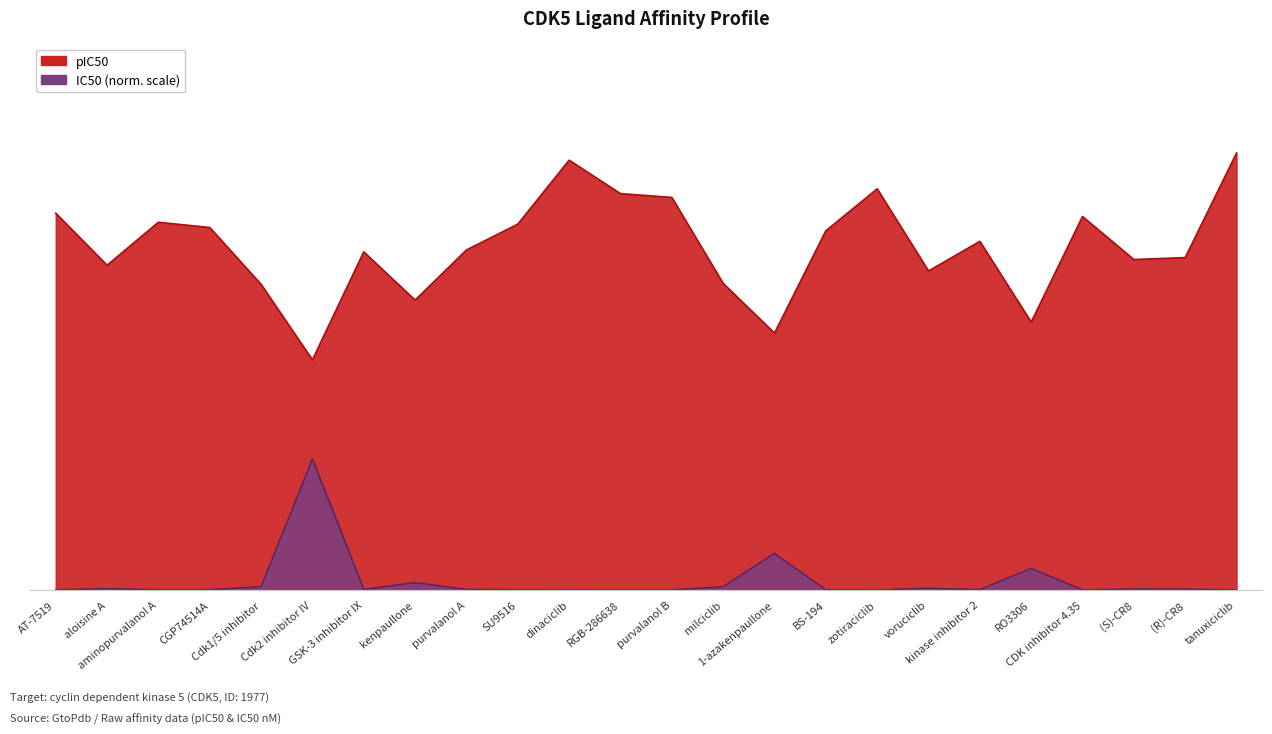

What is the label of the 5th point from the left?

Cdk1/5 inhibitor